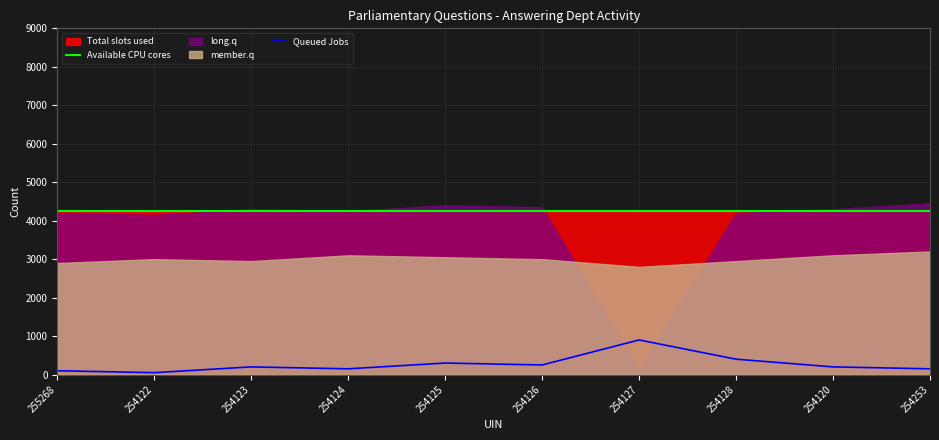

True or false: Queued Jobs and Available CPU cores intersect in this chart.

False